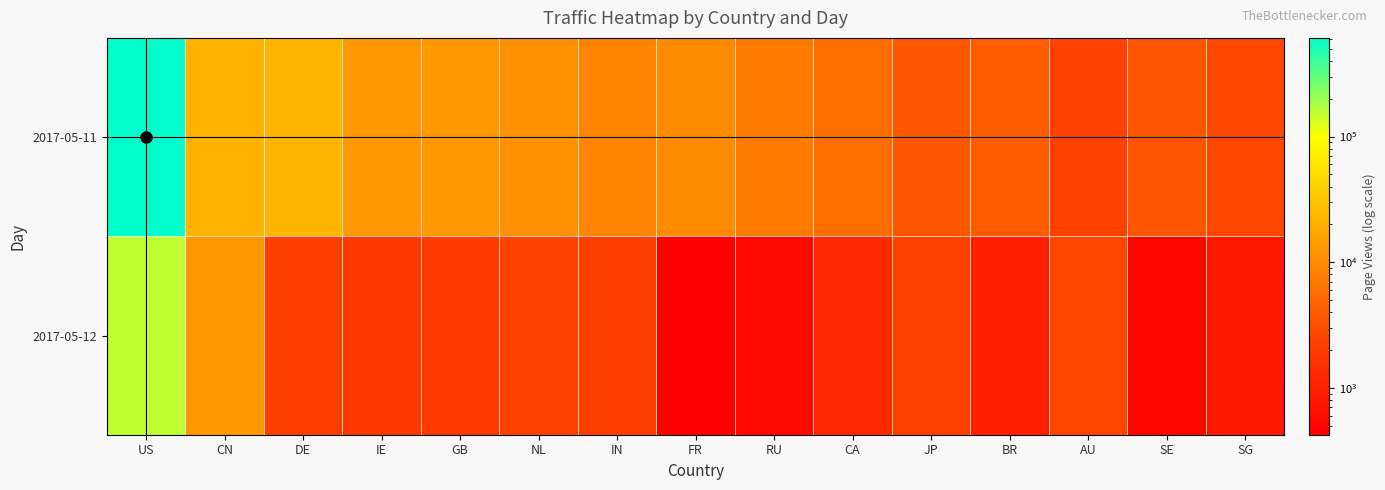

Reading right to left, transcribe all the data shown in this chart.

2017-05-11: SG=2721	SE=3483	AU=2397	BR=4087	JP=3685	CA=5568	RU=7283	FR=9836	IN=8673	NL=11063	GB=12617	IE=12706	DE=21842	CN=20910	US=609749
2017-05-12: SG=816	SE=513	AU=2617	BR=955	JP=2391	CA=1249	RU=554	FR=423	IN=2282	NL=2432	GB=1949	IE=1860	DE=2173	CN=12633	US=155416